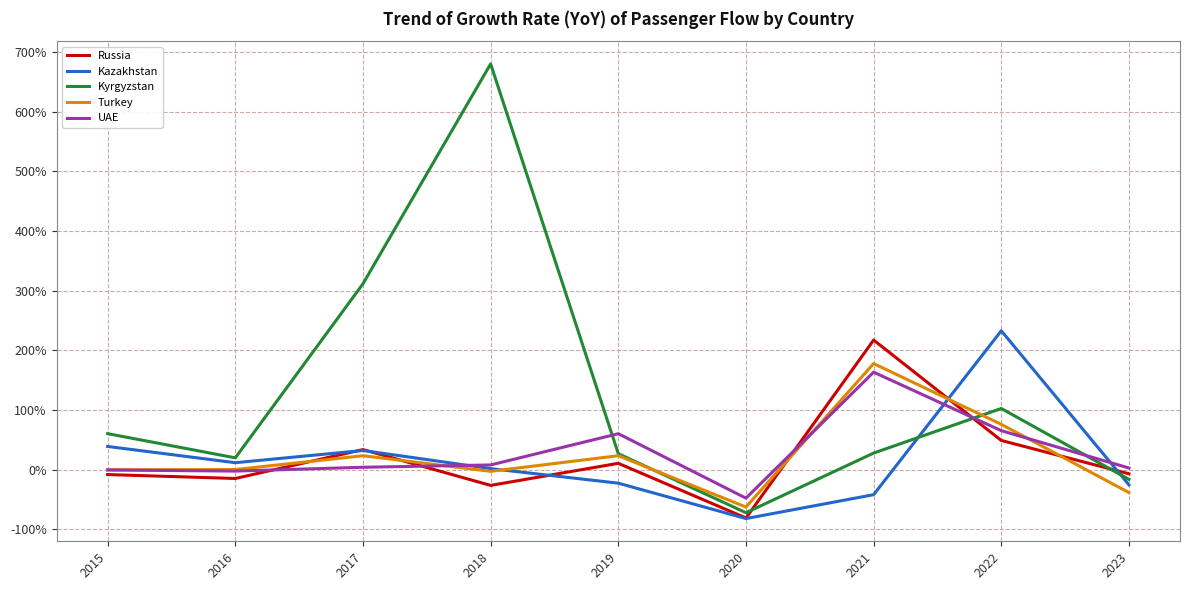

Where do Turkey and Russia first cross each other?

2016 and 2017